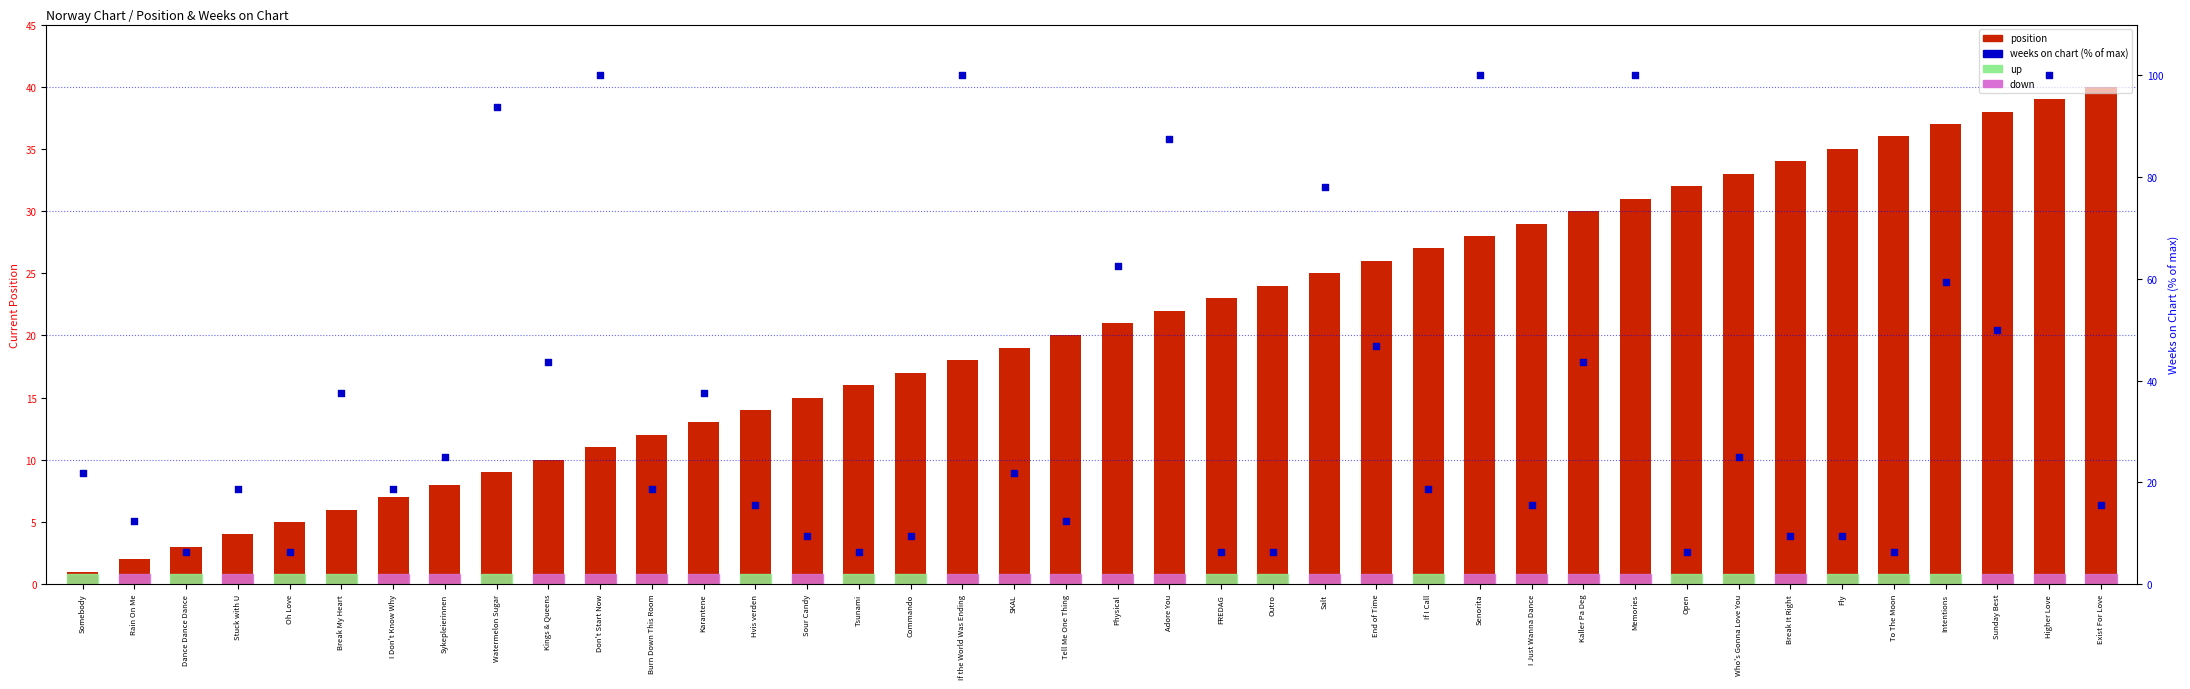

Which series contains the lowest Y value?

position